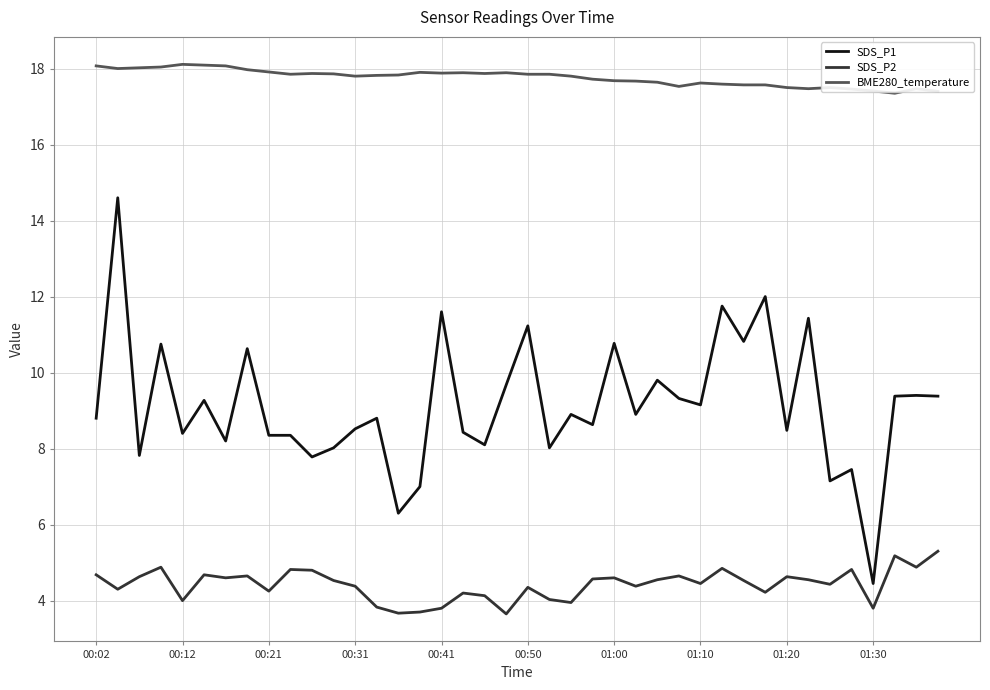

Which series has the largest range (max minus min)?

SDS_P1